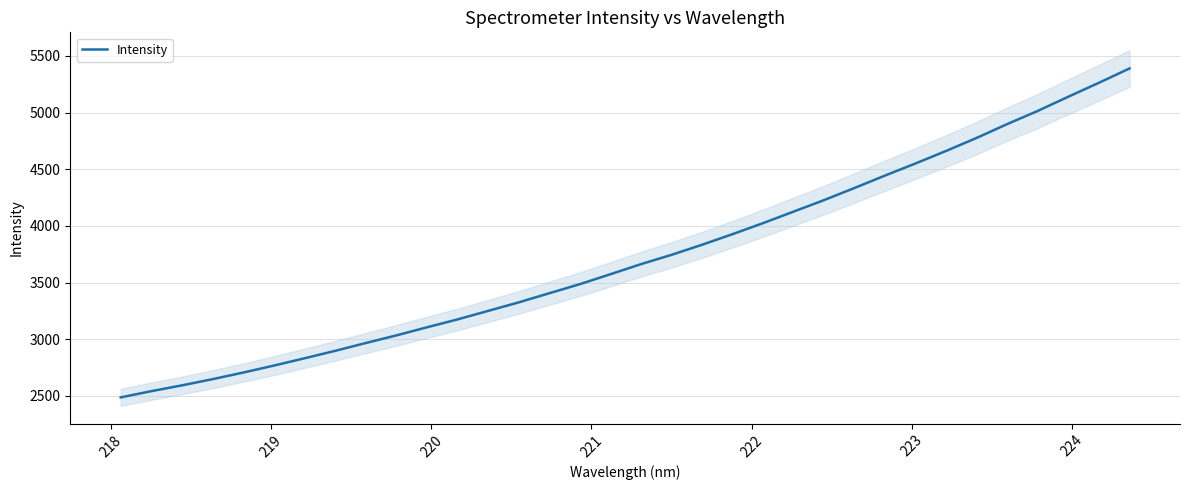

Is it true that the value at 224 is 5198.0?

False